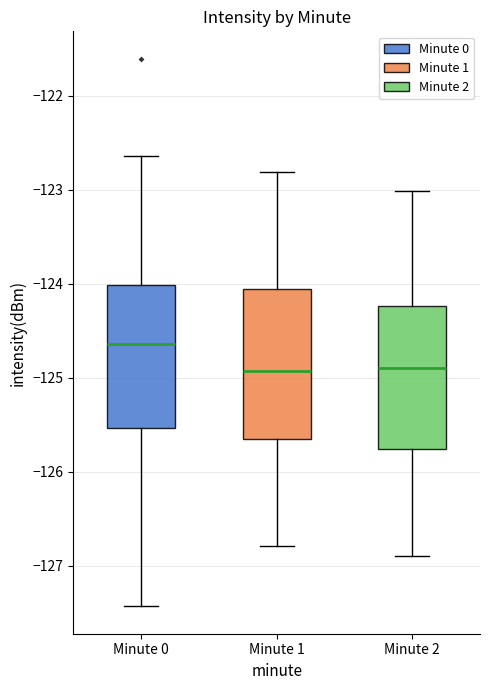

Where is the lower edge of the box for Minute 2 on the y-axis? The values are not printed on the chart, so give them approximately, as read against the axis.

-125.8